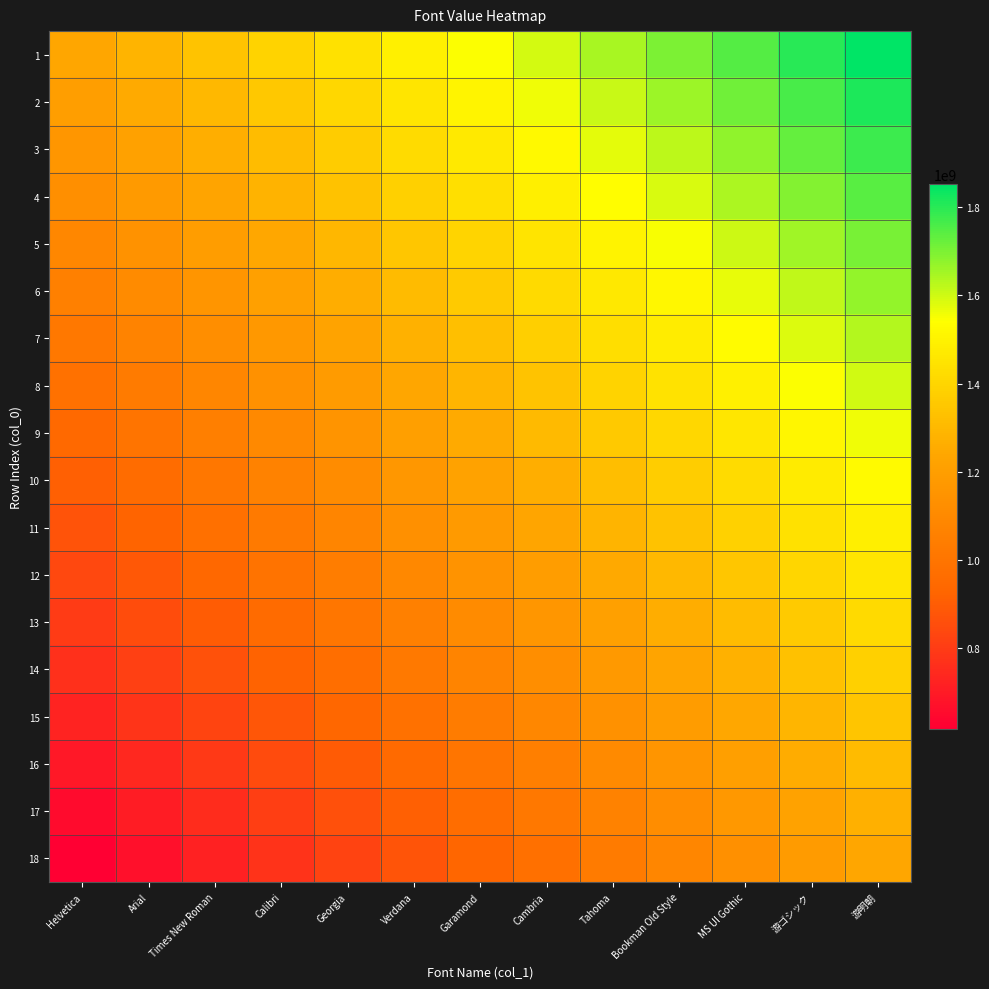

Reading right to left, transcribe all the data shown in this chart.

1: 游明朝=1851851835.0	游ゴシック=1800411506.2	MS UI Gothic=1748971177.5	Bookman Old Style=1697530848.8	Tahoma=1646090520.0	Cambria=1594650191.2	Garamond=1543209862.5	Verdana=1491769533.8	Georgia=1440329205.0	Calibri=1388888876.2	Times New Roman=1337448547.5	Arial=1286008218.8	Helvetica=1234567890.0
2: 游明朝=1815541014.7	游ゴシック=1764100686.0	MS UI Gothic=1712660357.2	Bookman Old Style=1661220028.5	Tahoma=1609779699.7	Cambria=1558339371.0	Garamond=1506899042.2	Verdana=1455458713.5	Georgia=1404018384.7	Calibri=1352578056.0	Times New Roman=1301137727.2	Arial=1249697398.5	Helvetica=1198257069.7
3: 游明朝=1779230194.4	游ゴシック=1727789865.7	MS UI Gothic=1676349536.9	Bookman Old Style=1624909208.2	Tahoma=1573468879.4	Cambria=1522028550.7	Garamond=1470588221.9	Verdana=1419147893.2	Georgia=1367707564.4	Calibri=1316267235.7	Times New Roman=1264826906.9	Arial=1213386578.2	Helvetica=1161946249.4
4: 游明朝=1742919374.1	游ゴシック=1691479045.4	MS UI Gothic=1640038716.6	Bookman Old Style=1588598387.9	Tahoma=1537158059.1	Cambria=1485717730.4	Garamond=1434277401.6	Verdana=1382837072.9	Georgia=1331396744.1	Calibri=1279956415.4	Times New Roman=1228516086.6	Arial=1177075757.9	Helvetica=1125635429.1
5: 游明朝=1706608553.8	游ゴシック=1655168225.1	MS UI Gothic=1603727896.3	Bookman Old Style=1552287567.6	Tahoma=1500847238.8	Cambria=1449406910.1	Garamond=1397966581.3	Verdana=1346526252.6	Georgia=1295085923.8	Calibri=1243645595.1	Times New Roman=1192205266.3	Arial=1140764937.6	Helvetica=1089324608.8
6: 游明朝=1670297733.5	游ゴシック=1618857404.8	MS UI Gothic=1567417076.0	Bookman Old Style=1515976747.3	Tahoma=1464536418.5	Cambria=1413096089.8	Garamond=1361655761.0	Verdana=1310215432.3	Georgia=1258775103.5	Calibri=1207334774.8	Times New Roman=1155894446.0	Arial=1104454117.3	Helvetica=1053013788.5
7: 游明朝=1633986913.2	游ゴシック=1582546584.5	MS UI Gothic=1531106255.7	Bookman Old Style=1479665927.0	Tahoma=1428225598.2	Cambria=1376785269.5	Garamond=1325344940.7	Verdana=1273904612.0	Georgia=1222464283.2	Calibri=1171023954.5	Times New Roman=1119583625.7	Arial=1068143297.0	Helvetica=1016702968.2
8: 游明朝=1597676092.9	游ゴシック=1546235764.2	MS UI Gothic=1494795435.4	Bookman Old Style=1443355106.7	Tahoma=1391914777.9	Cambria=1340474449.2	Garamond=1289034120.4	Verdana=1237593791.7	Georgia=1186153462.9	Calibri=1134713134.2	Times New Roman=1083272805.4	Arial=1031832476.7	Helvetica=980392147.9
9: 游明朝=1561365272.6	游ゴシック=1509924943.9	MS UI Gothic=1458484615.1	Bookman Old Style=1407044286.4	Tahoma=1355603957.6	Cambria=1304163628.9	Garamond=1252723300.1	Verdana=1201282971.4	Georgia=1149842642.6	Calibri=1098402313.9	Times New Roman=1046961985.1	Arial=995521656.4	Helvetica=944081327.6
10: 游明朝=1525054452.4	游ゴシック=1473614123.6	MS UI Gothic=1422173794.9	Bookman Old Style=1370733466.1	Tahoma=1319293137.4	Cambria=1267852808.6	Garamond=1216412479.9	Verdana=1164972151.1	Georgia=1113531822.4	Calibri=1062091493.6	Times New Roman=1010651164.9	Arial=959210836.1	Helvetica=907770507.4
11: 游明朝=1488743632.1	游ゴシック=1437303303.3	MS UI Gothic=1385862974.6	Bookman Old Style=1334422645.8	Tahoma=1282982317.1	Cambria=1231541988.3	Garamond=1180101659.6	Verdana=1128661330.8	Georgia=1077221002.1	Calibri=1025780673.3	Times New Roman=974340344.6	Arial=922900015.8	Helvetica=871459687.1
12: 游明朝=1452432811.8	游ゴシック=1400992483.0	MS UI Gothic=1349552154.3	Bookman Old Style=1298111825.5	Tahoma=1246671496.8	Cambria=1195231168.0	Garamond=1143790839.3	Verdana=1092350510.5	Georgia=1040910181.8	Calibri=989469853.0	Times New Roman=938029524.3	Arial=886589195.5	Helvetica=835148866.8
13: 游明朝=1416121991.5	游ゴシック=1364681662.7	MS UI Gothic=1313241334.0	Bookman Old Style=1261801005.2	Tahoma=1210360676.5	Cambria=1158920347.7	Garamond=1107480019.0	Verdana=1056039690.2	Georgia=1004599361.5	Calibri=953159032.7	Times New Roman=901718704.0	Arial=850278375.2	Helvetica=798838046.5
14: 游明朝=1379811171.2	游ゴシック=1328370842.4	MS UI Gothic=1276930513.7	Bookman Old Style=1225490184.9	Tahoma=1174049856.2	Cambria=1122609527.4	Garamond=1071169198.7	Verdana=1019728869.9	Georgia=968288541.2	Calibri=916848212.4	Times New Roman=865407883.7	Arial=813967554.9	Helvetica=762527226.2
15: 游明朝=1343500350.9	游ゴシック=1292060022.1	MS UI Gothic=1240619693.4	Bookman Old Style=1189179364.6	Tahoma=1137739035.9	Cambria=1086298707.1	Garamond=1034858378.4	Verdana=983418049.6	Georgia=931977720.9	Calibri=880537392.1	Times New Roman=829097063.4	Arial=777656734.6	Helvetica=726216405.9
16: 游明朝=1307189530.6	游ゴシック=1255749201.8	MS UI Gothic=1204308873.1	Bookman Old Style=1152868544.3	Tahoma=1101428215.6	Cambria=1049987886.8	Garamond=998547558.1	Verdana=947107229.3	Georgia=895666900.6	Calibri=844226571.8	Times New Roman=792786243.1	Arial=741345914.3	Helvetica=689905585.6
17: 游明朝=1270878710.3	游ゴシック=1219438381.5	MS UI Gothic=1167998052.8	Bookman Old Style=1116557724.0	Tahoma=1065117395.3	Cambria=1013677066.5	Garamond=962236737.8	Verdana=910796409.0	Georgia=859356080.3	Calibri=807915751.5	Times New Roman=756475422.8	Arial=705035094.0	Helvetica=653594765.3
18: 游明朝=1234567890.0	游ゴシック=1183127561.2	MS UI Gothic=1131687232.5	Bookman Old Style=1080246903.8	Tahoma=1028806575.0	Cambria=977366246.3	Garamond=925925917.5	Verdana=874485588.8	Georgia=823045260.0	Calibri=771604931.2	Times New Roman=720164602.5	Arial=668724273.8	Helvetica=617283945.0